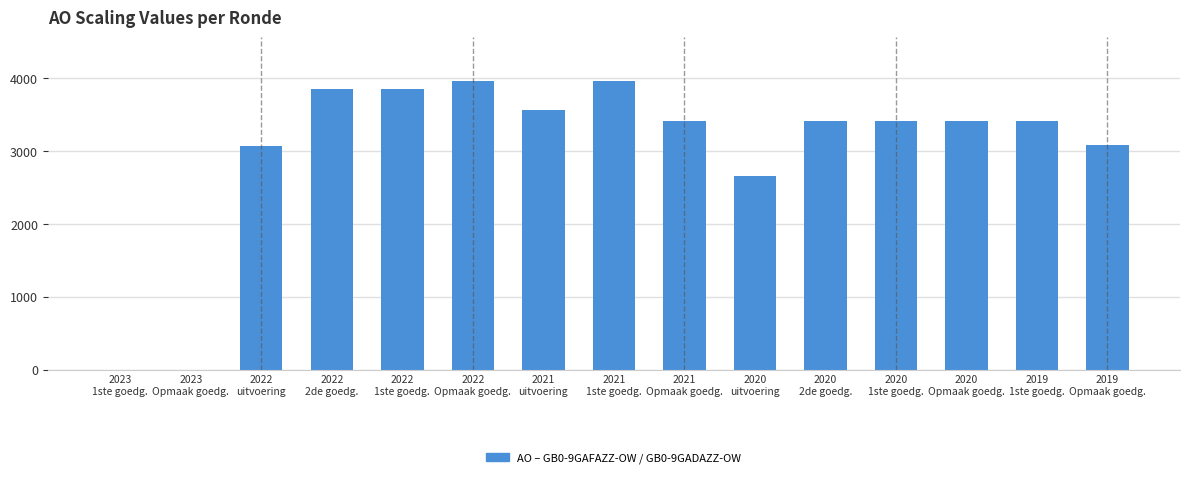

What is the maximum value shown in the chart?

3967